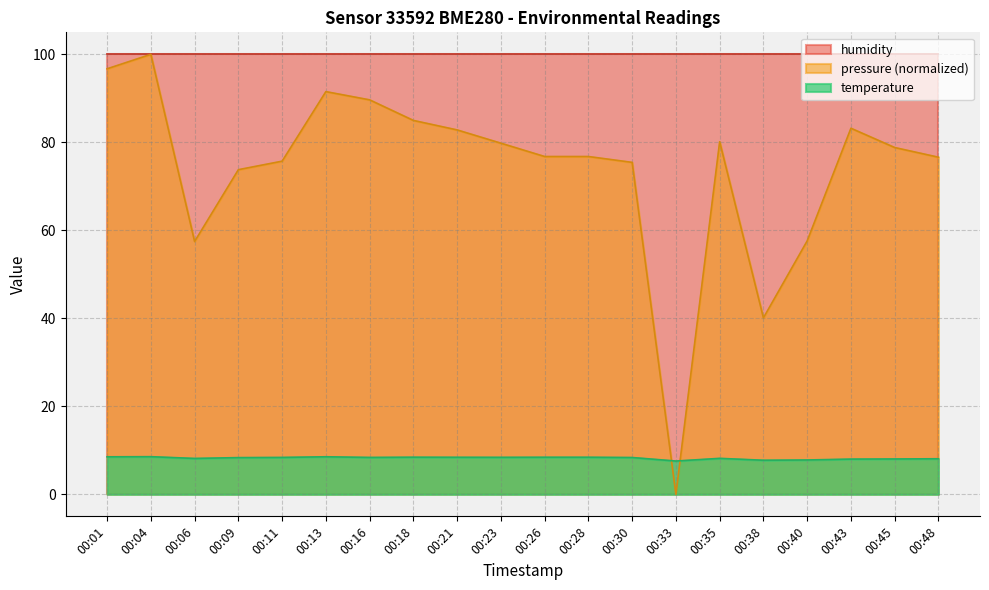

Where does the pressure series first go above 78?

00:01